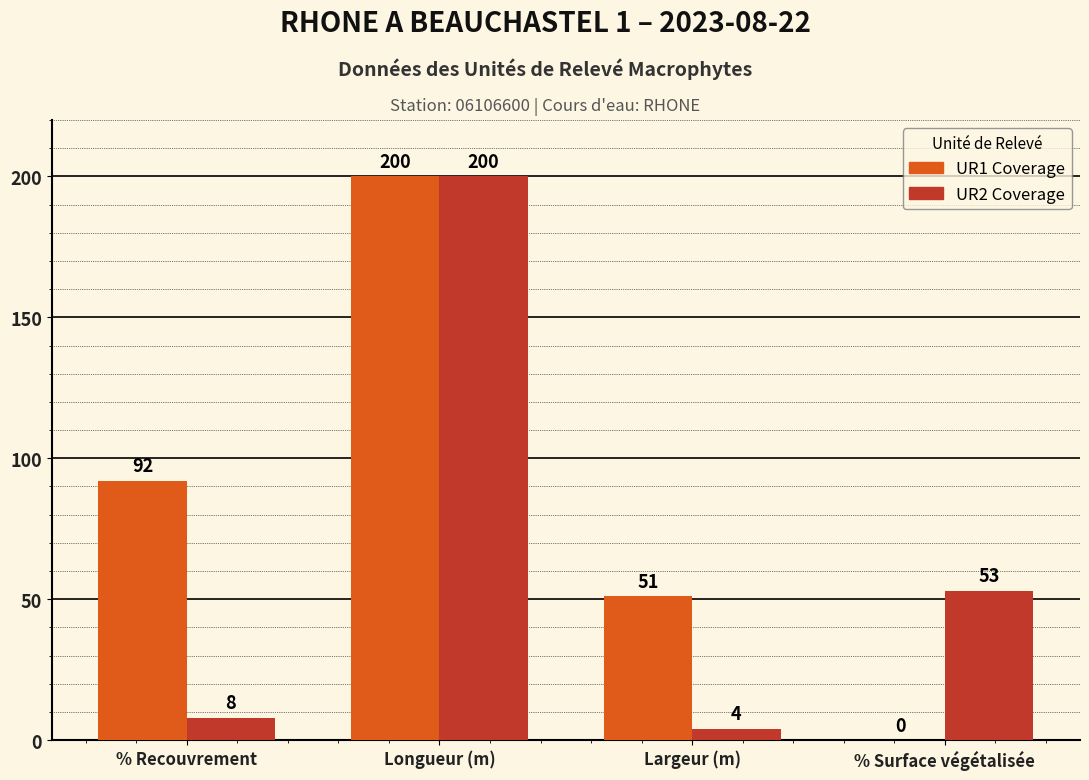

The value of UR2 Coverage at Largeur (m) is 4. True or false?

True